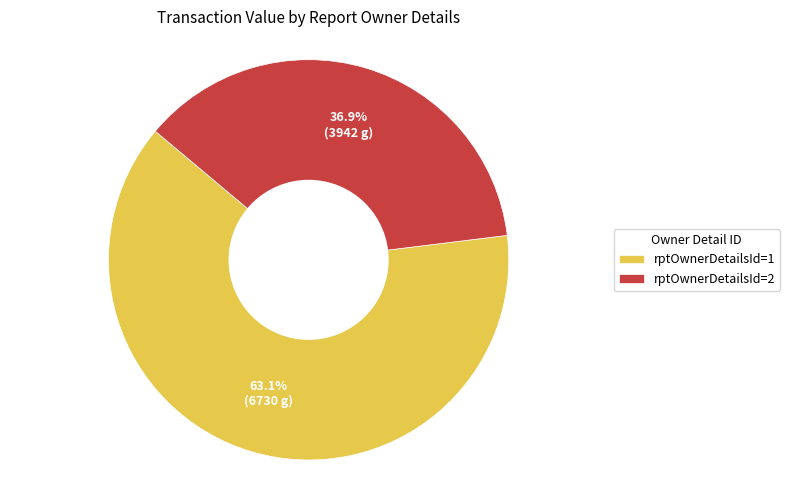

Combined, what portion of the pie is rptOwnerDetailsId=1 and rptOwnerDetailsId=2?

100.0%